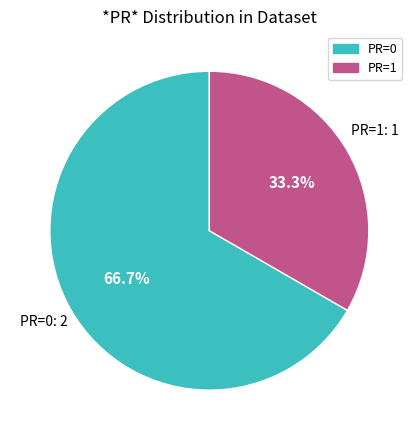

Does any single category account for the majority?

Yes